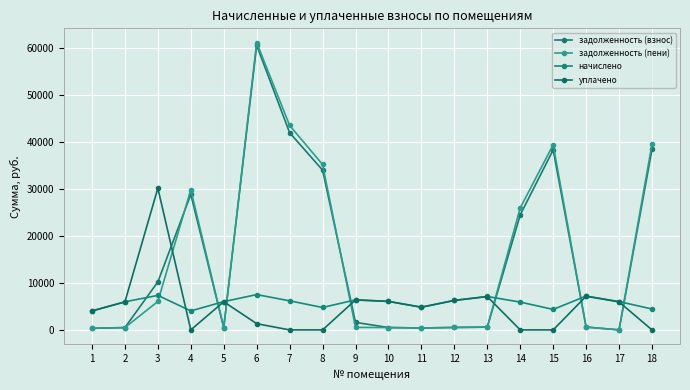

Reading left to right, transcribe all the data shown in this chart.

задолженность (взнос): 335.7	497.6	10209.5	28790.0	501.5	60492.7	41911.9	33968.6	1598.0	505.8	406.9	523.3	592.0	24448.3	38264.0	604.6	0.0	38370.8
задолженность (пени): 336.5	497.6	6043.7	29799.6	500.2	61047.1	43457.0	35159.8	532.5	505.8	410.1	523.3	592.0	25925.8	39353.6	609.4	6.2	39481.9
начислено: 4038.4	5971.3	7338.0	4038.4	6008.3	7510.3	6180.6	4764.7	6389.9	6069.8	4838.6	6279.1	7104.0	5909.8	4358.4	7190.2	6020.5	4444.7
уплачено: 4025.6	5952.4	30117.9	0.0	5989.8	1323.2	0.0	0.0	6369.6	6050.6	4816.5	6259.2	7081.5	0.0	0.0	7157.3	5950.0	0.0